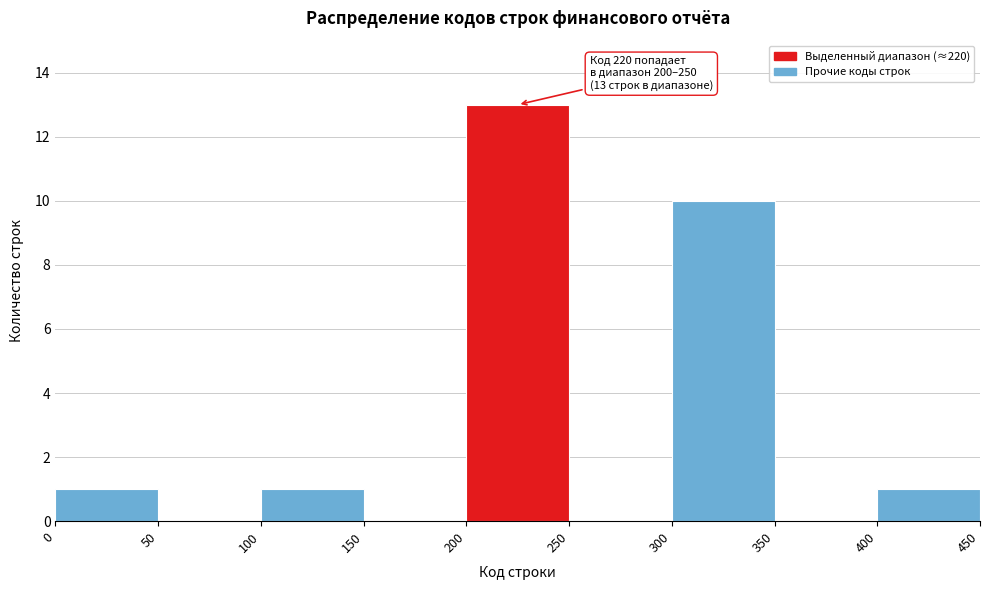

Over which range of the x-axis is the bar tallest?

200 to 250